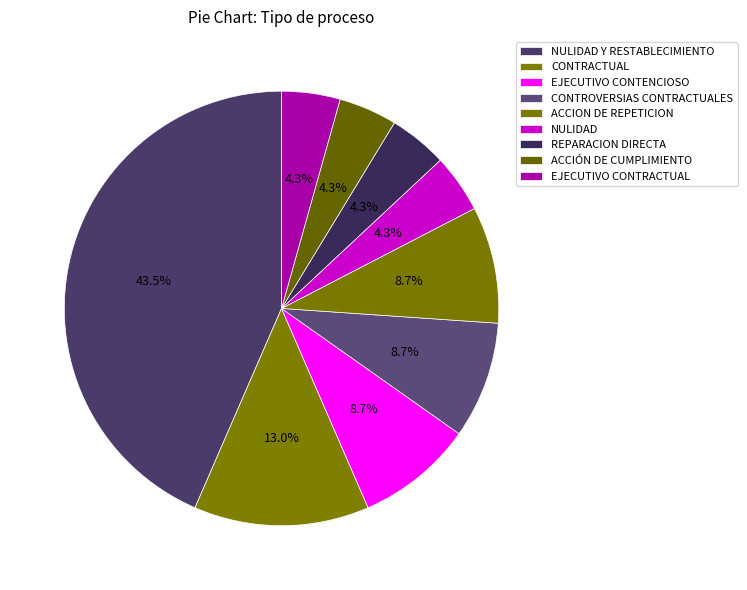

To the nearest percent, what is the difference between the largest and smallest slice percentages?

39%